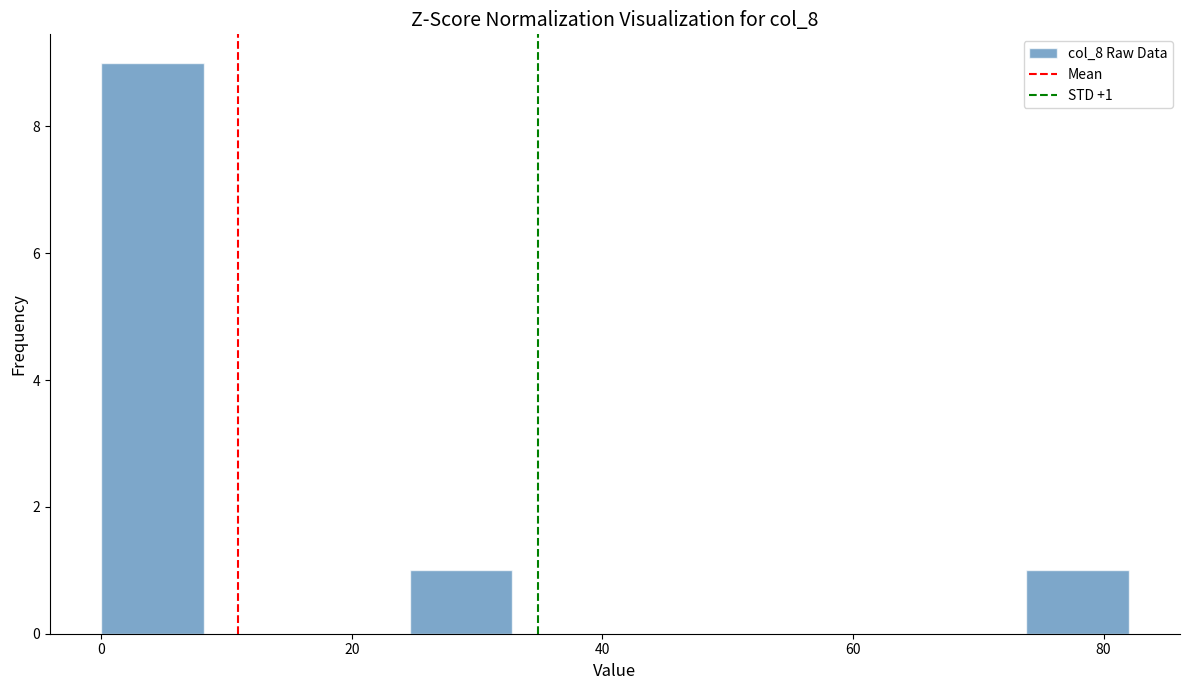

Over which range of the x-axis is the bar tallest?

0.0 to 8.2